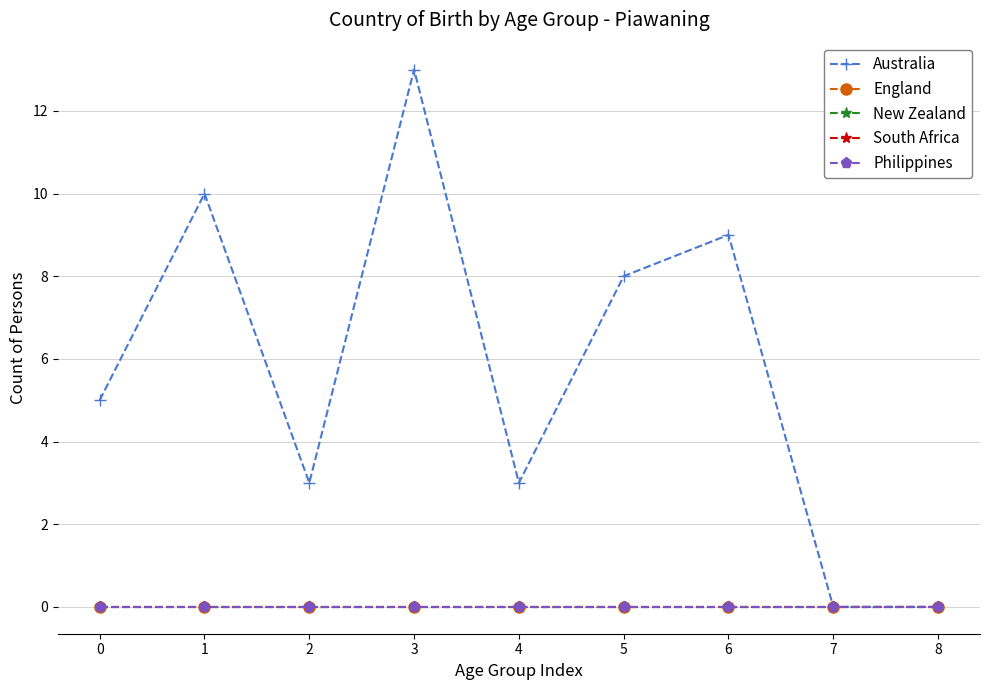

Does the chart have visible grid lines?

Yes